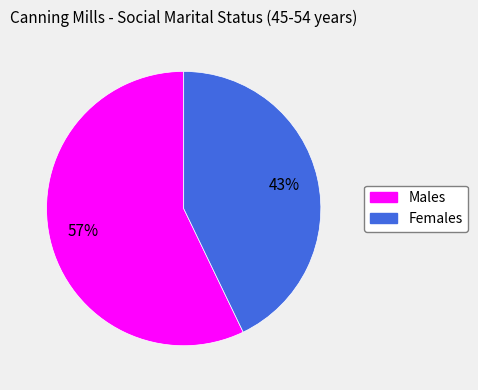

To the nearest percent, what is the combined percentage of Males and Females?

100%